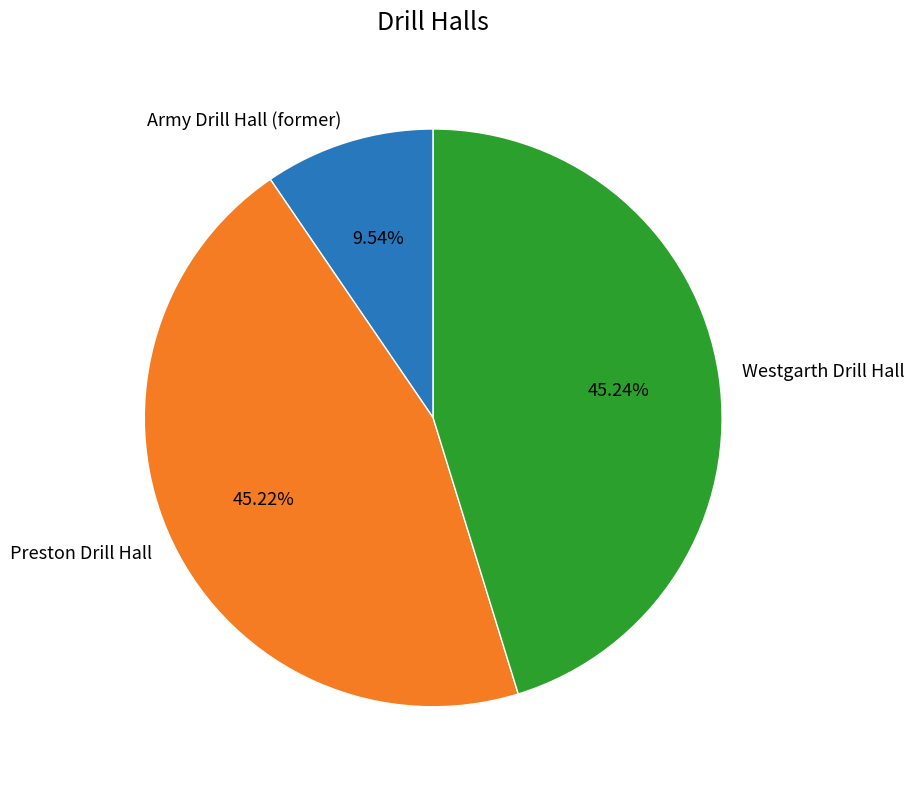

Which category has the smallest portion of the pie?

Army Drill Hall (former)